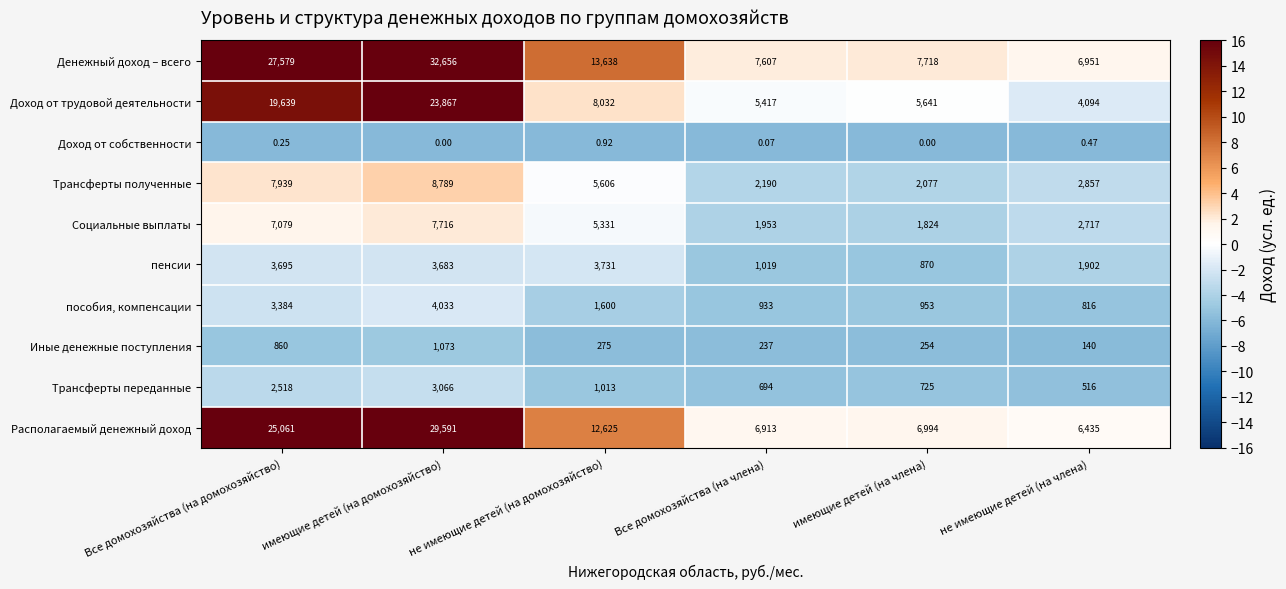

Which series has the largest total across all categories?

Денежный доход – всего